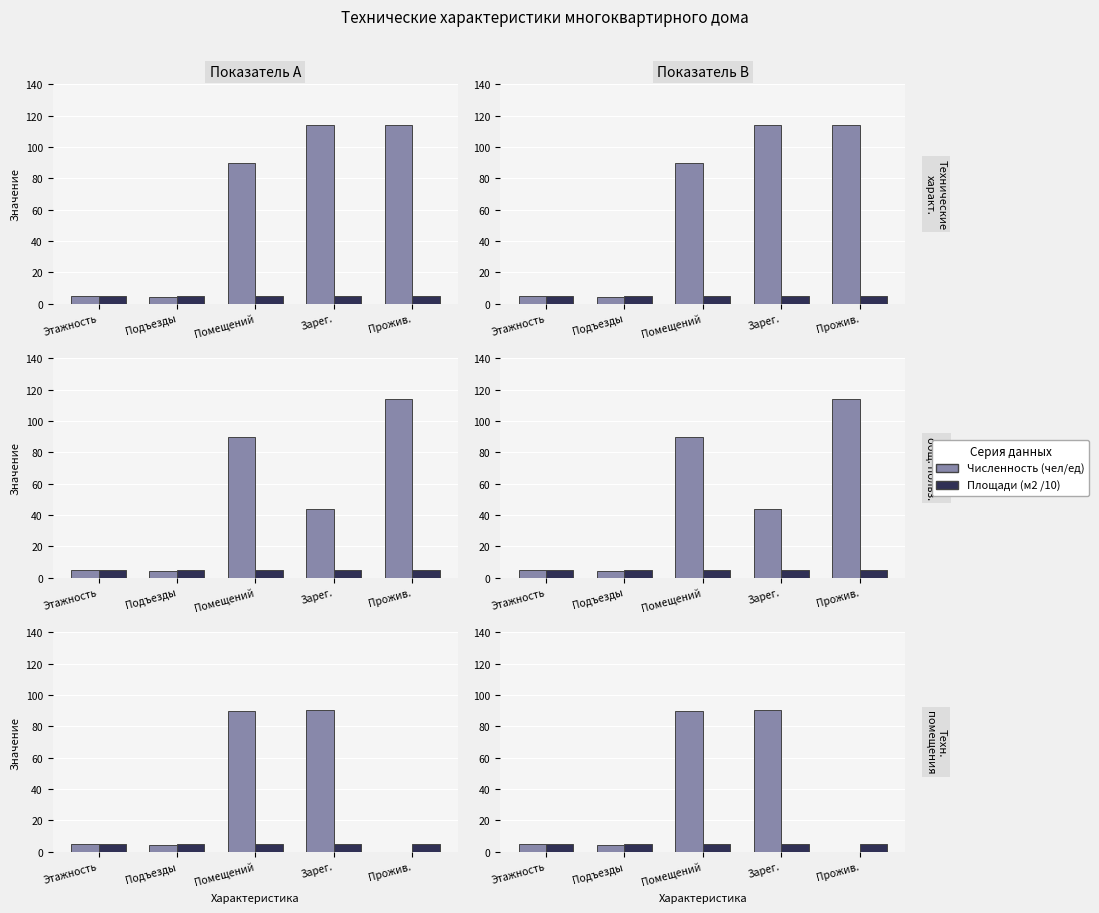

At which label does Площади (м2 /10) reach its peak?

Этажность